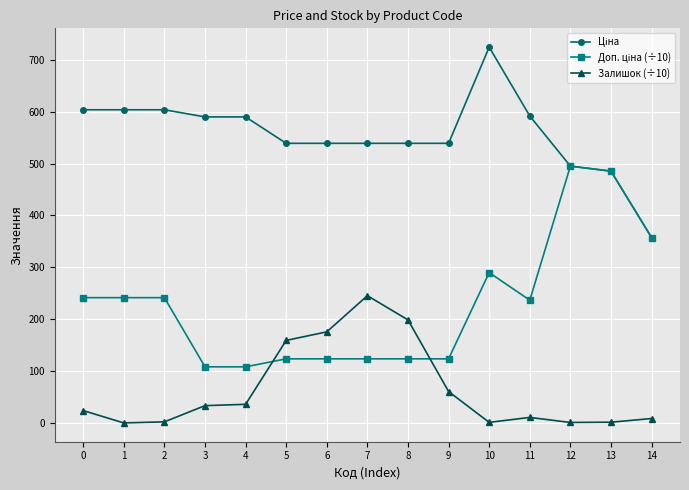

What is the greatest value displayed?

724.5